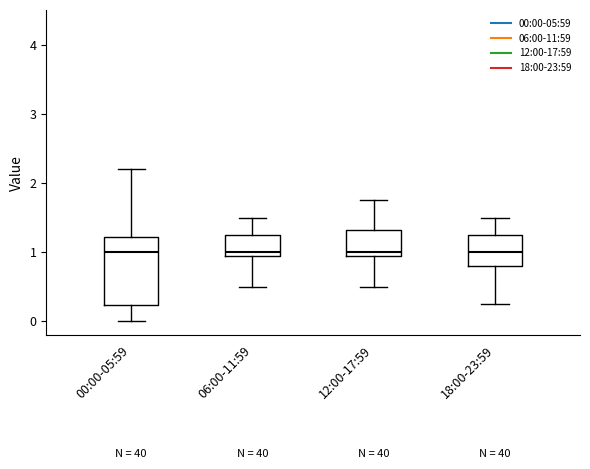

Which box is the tallest, from its lower edge to its upper edge?

00:00-05:59